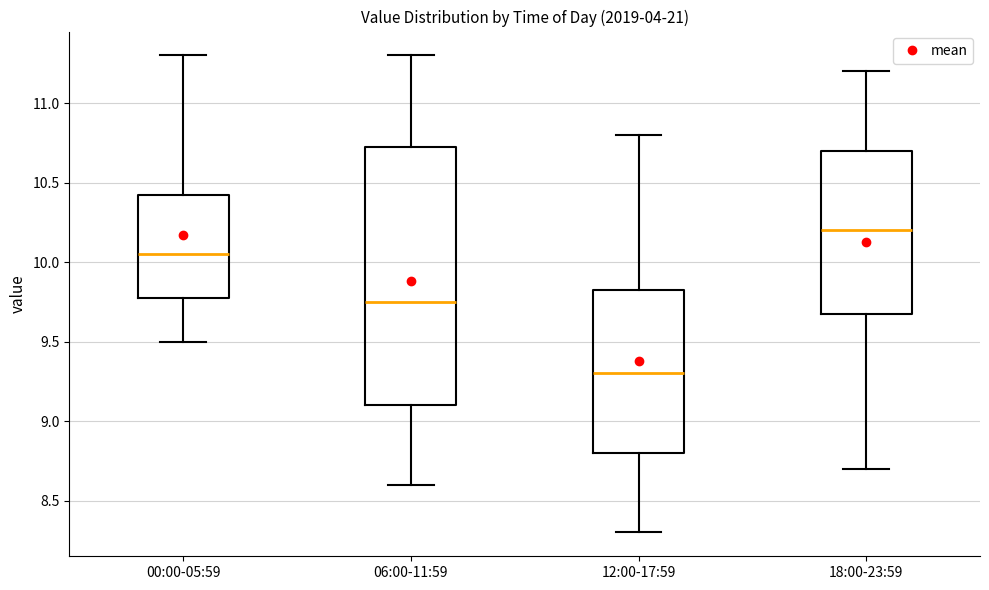

Reading left to right, read every box against the y-axis: the position of its median line, the range the box covers, and the ends of its whiskers. The values are not printed on the chart, so give them approximately, as read against the axis.

00:00-05:59: median 10.05, box 9.80 to 10.45, whiskers 9.50 to 11.30
06:00-11:59: median 9.75, box 9.10 to 10.75, whiskers 8.60 to 11.30
12:00-17:59: median 9.30, box 8.80 to 9.85, whiskers 8.30 to 10.80
18:00-23:59: median 10.20, box 9.70 to 10.70, whiskers 8.70 to 11.20